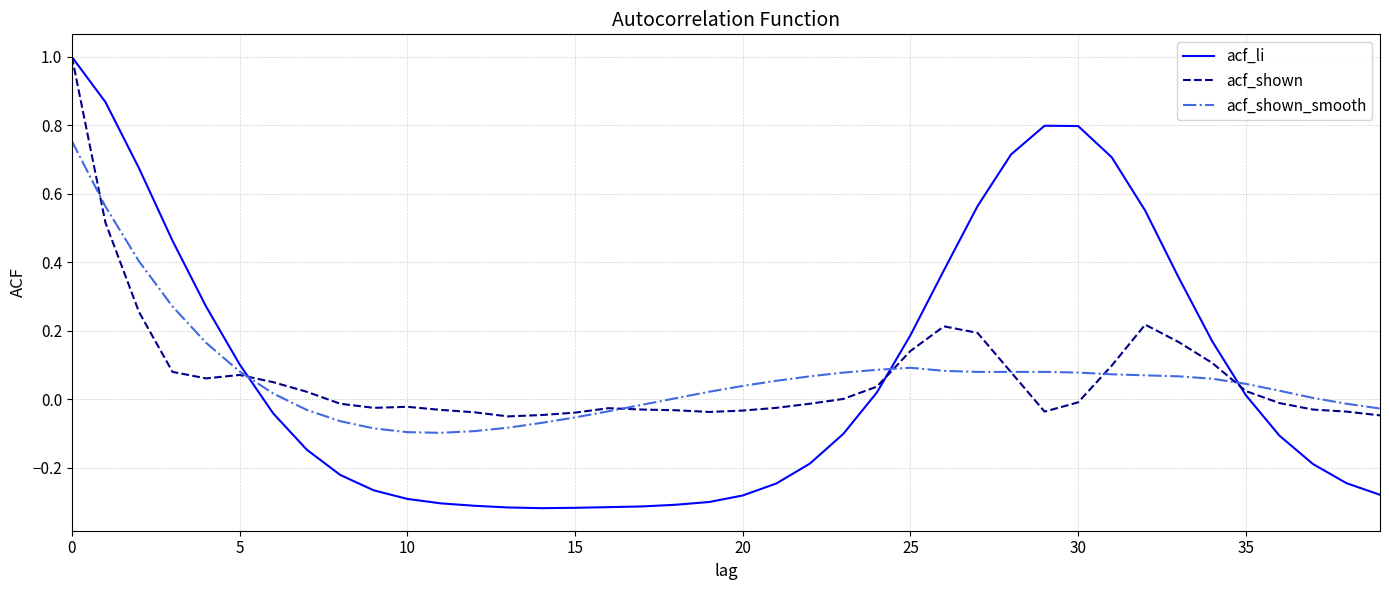

What is the greatest value displayed?

1.0